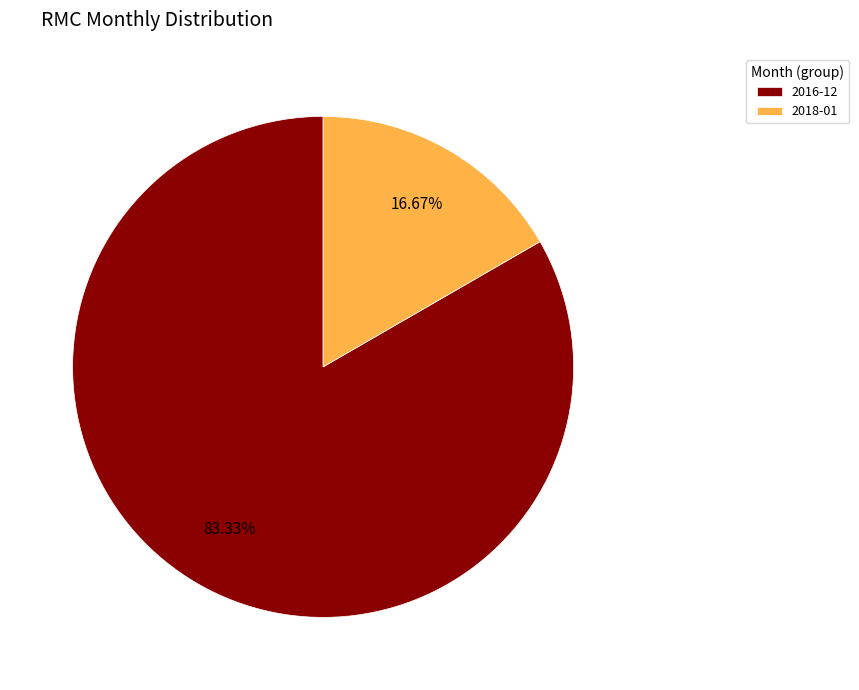

Which category has the smallest portion of the pie?

2018-01